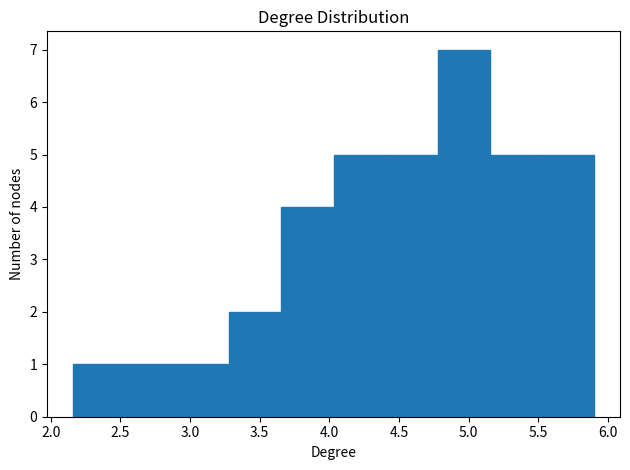

How tall is the bar that spans 5.55 to 5.90 on the x-axis? Neither the bar edges nor the heights are printed on the chart, so give them approximately, as read against the axes.

5